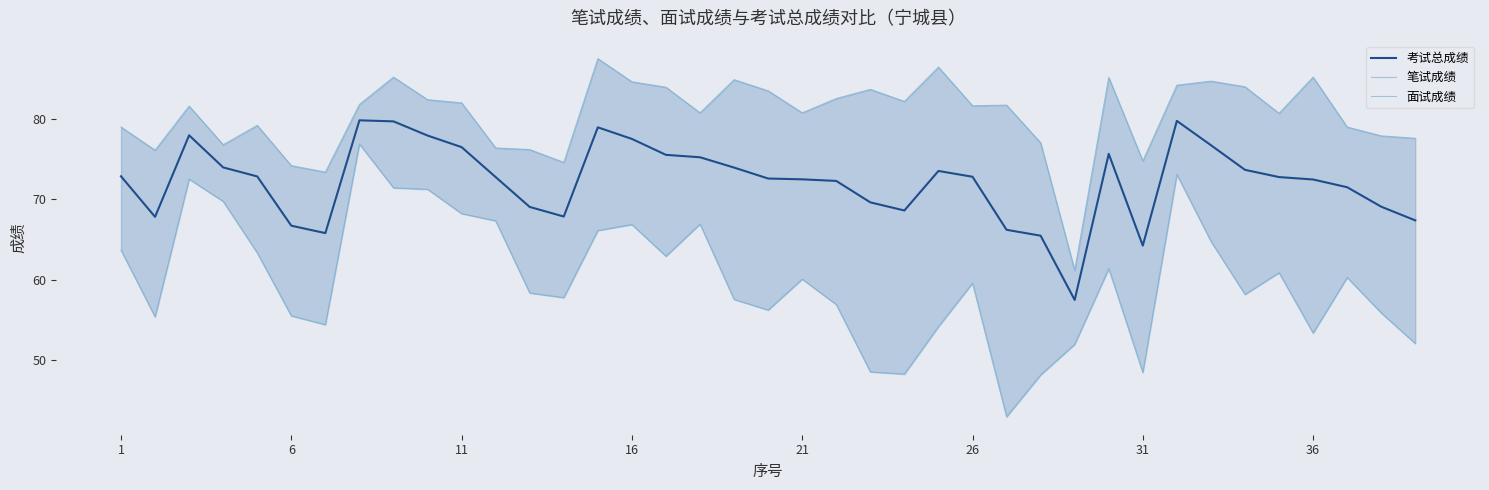

At which label does 考试总成绩 first exceed 72?

1